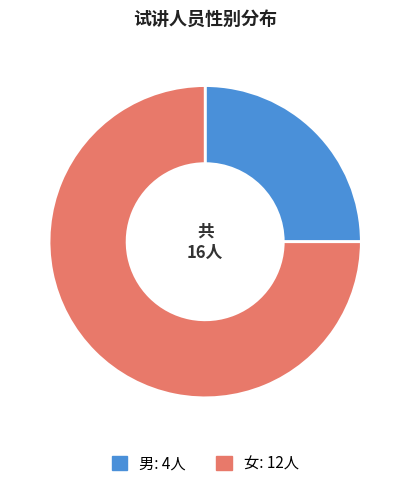

True or false: 女: 12人 accounts for 75% of the total.

True